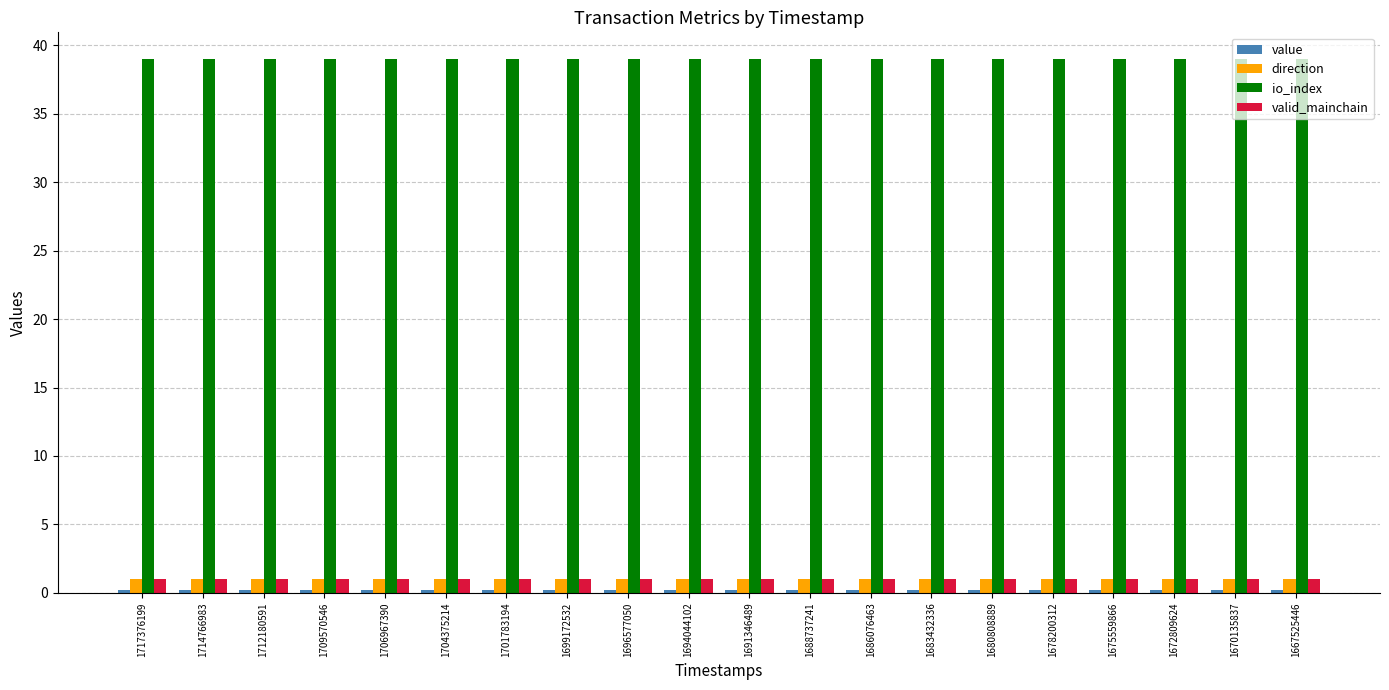

At how many categories does at least one series exceed 14?

20